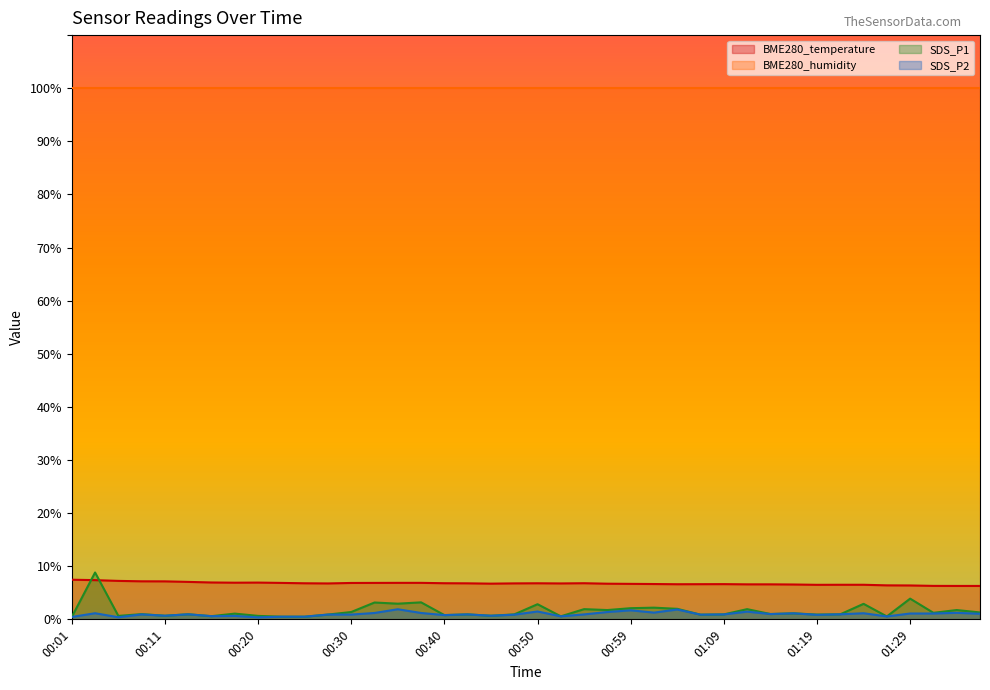

Where is the first local maximum for BME280_temperature?

00:20